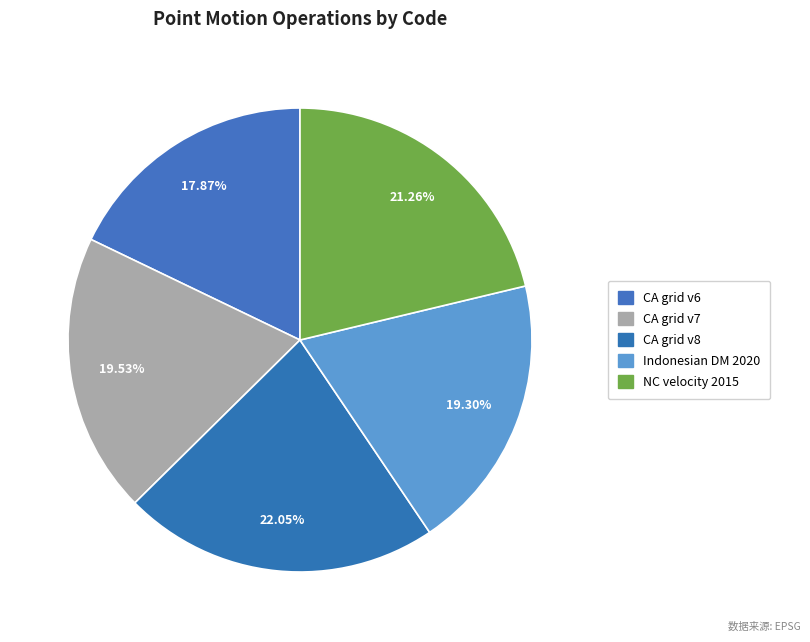

Does any single category account for the majority?

No